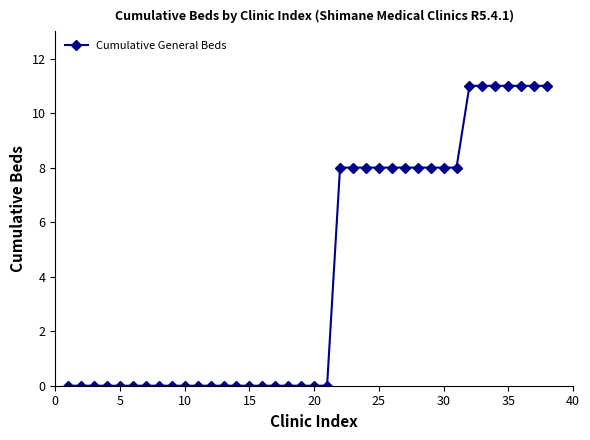

Count the number of categories in the chart.

38